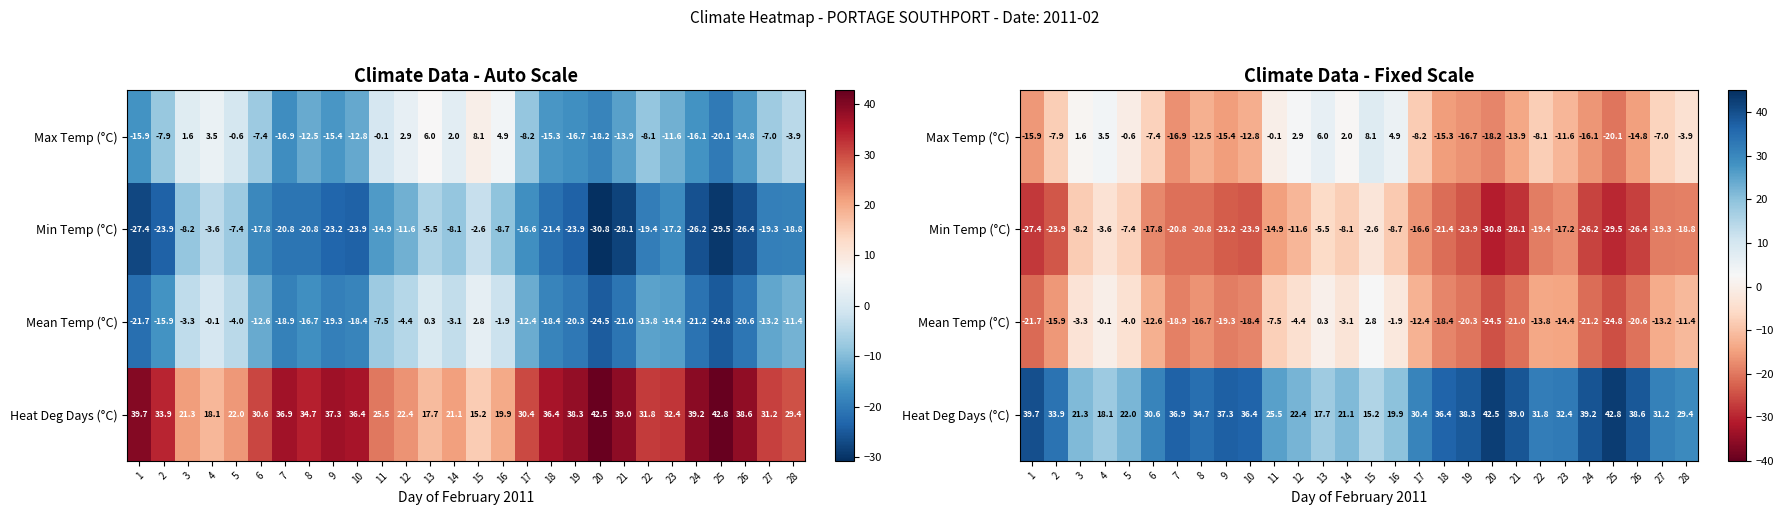

Is it true that Min Temp (°C) equals -26.6 at 17?

False